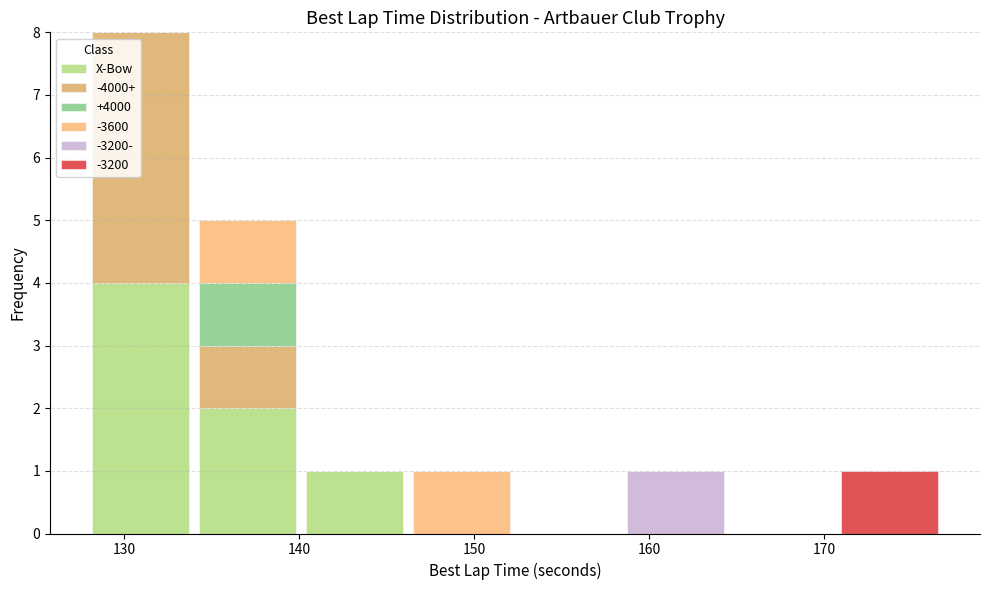

Which range on the x-axis has the tallest stacked bar (by total height)?

128 to 134